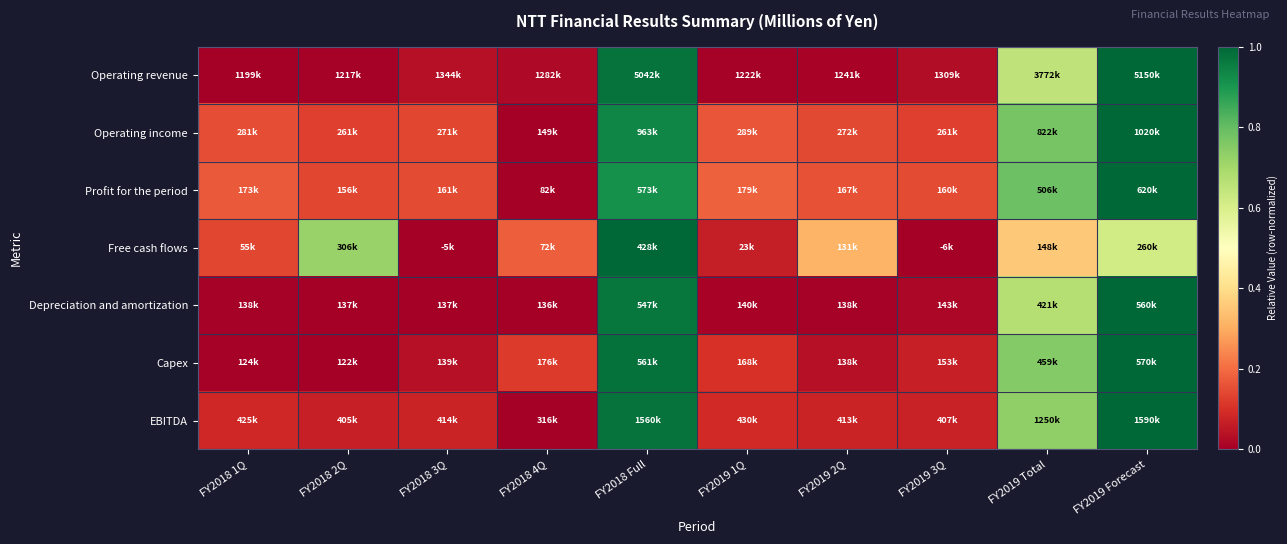

Reading left to right, what are all the values shown in this chart?

Operating revenue: FY2018 1Q=0.0	FY2018 2Q=0.0	FY2018 3Q=0.0	FY2018 4Q=0.0	FY2018 Full=1.0	FY2019 1Q=0.0	FY2019 2Q=0.0	FY2019 3Q=0.0	FY2019 Total=0.7	FY2019 Forecast=1.0
Operating income: FY2018 1Q=0.2	FY2018 2Q=0.1	FY2018 3Q=0.1	FY2018 4Q=0.0	FY2018 Full=0.9	FY2019 1Q=0.2	FY2019 2Q=0.1	FY2019 3Q=0.1	FY2019 Total=0.8	FY2019 Forecast=1.0
Profit for the period: FY2018 1Q=0.2	FY2018 2Q=0.1	FY2018 3Q=0.1	FY2018 4Q=0.0	FY2018 Full=0.9	FY2019 1Q=0.2	FY2019 2Q=0.2	FY2019 3Q=0.1	FY2019 Total=0.8	FY2019 Forecast=1.0
Free cash flows: FY2018 1Q=0.1	FY2018 2Q=0.7	FY2018 3Q=0.0	FY2018 4Q=0.2	FY2018 Full=1.0	FY2019 1Q=0.1	FY2019 2Q=0.3	FY2019 3Q=0.0	FY2019 Total=0.4	FY2019 Forecast=0.6
Depreciation and amortization: FY2018 1Q=0.0	FY2018 2Q=0.0	FY2018 3Q=0.0	FY2018 4Q=0.0	FY2018 Full=1.0	FY2019 1Q=0.0	FY2019 2Q=0.0	FY2019 3Q=0.0	FY2019 Total=0.7	FY2019 Forecast=1.0
Capex: FY2018 1Q=0.0	FY2018 2Q=0.0	FY2018 3Q=0.0	FY2018 4Q=0.1	FY2018 Full=1.0	FY2019 1Q=0.1	FY2019 2Q=0.0	FY2019 3Q=0.1	FY2019 Total=0.8	FY2019 Forecast=1.0
EBITDA: FY2018 1Q=0.1	FY2018 2Q=0.1	FY2018 3Q=0.1	FY2018 4Q=0.0	FY2018 Full=1.0	FY2019 1Q=0.1	FY2019 2Q=0.1	FY2019 3Q=0.1	FY2019 Total=0.7	FY2019 Forecast=1.0